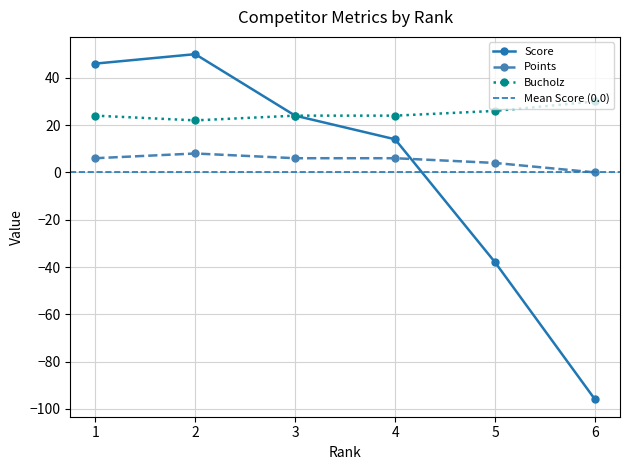

Which category has the highest value in the Score series?

2